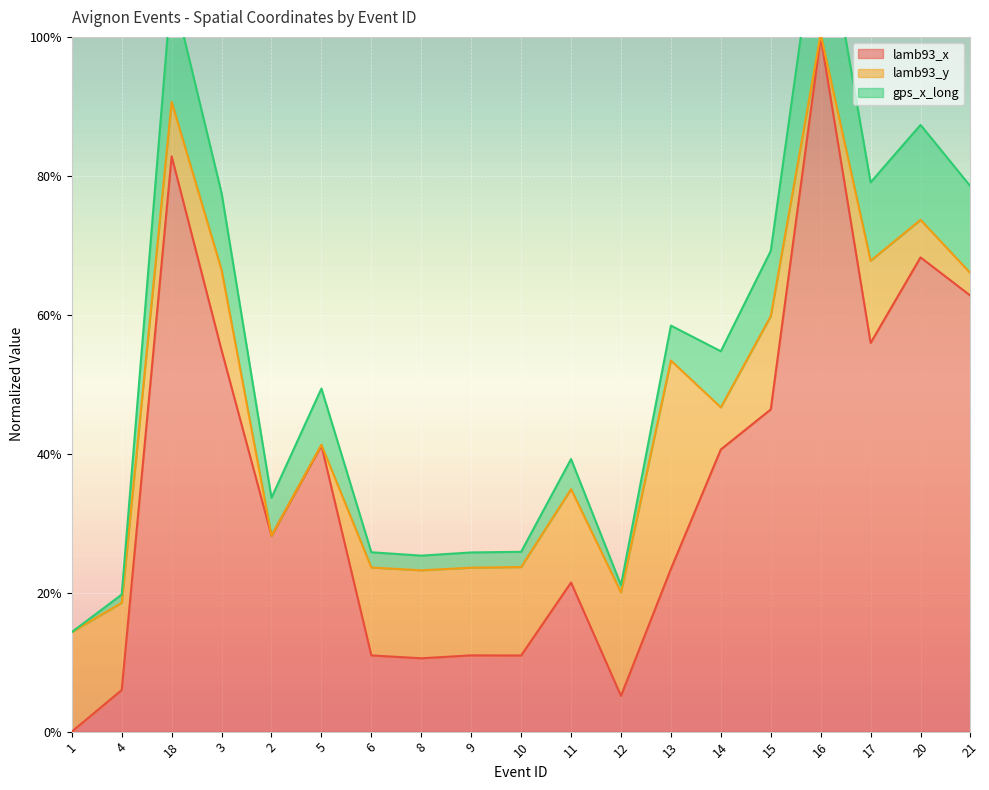

At how many categories does at least one series exceed 1?

2